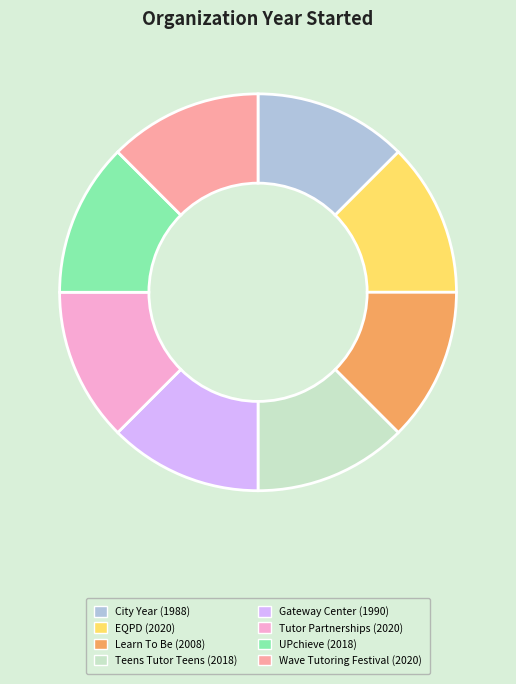

Do Learn To Be (2008) and Gateway Center (1990) together represent more than half of the pie?

No